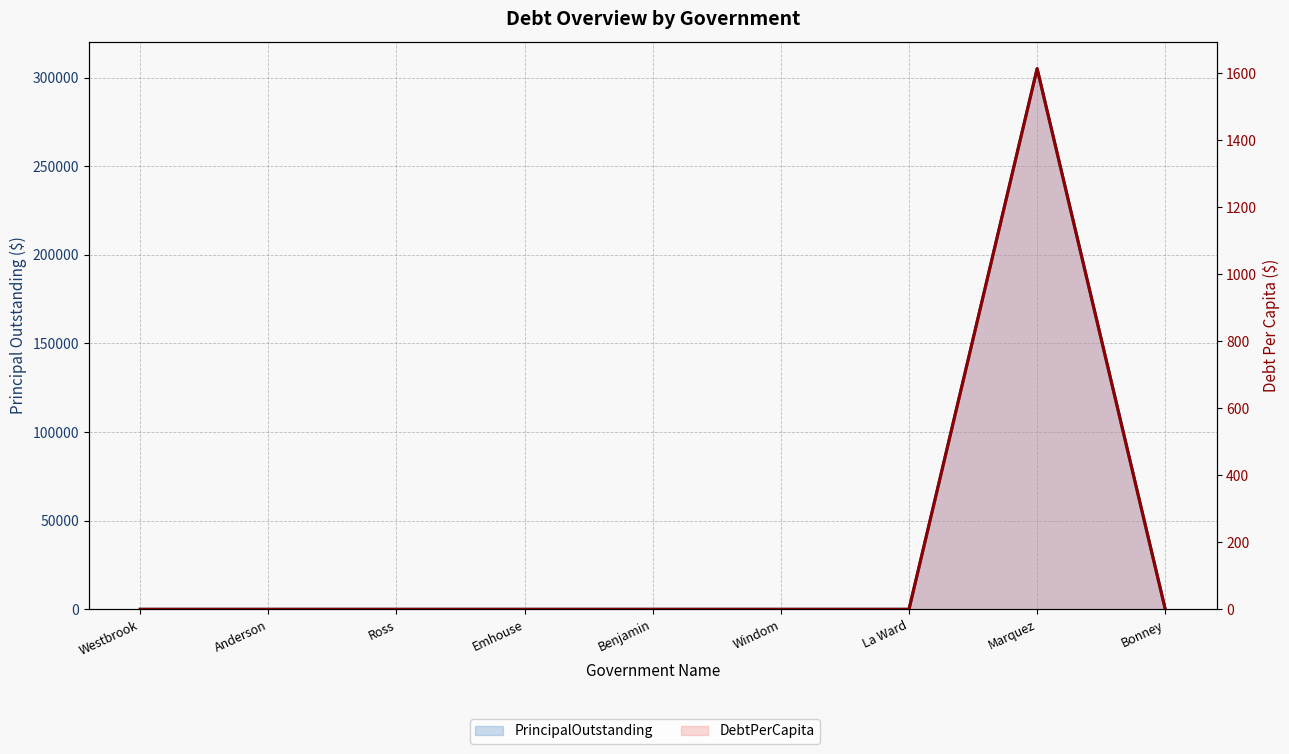

What is the label of the 8th point from the right?

Anderson